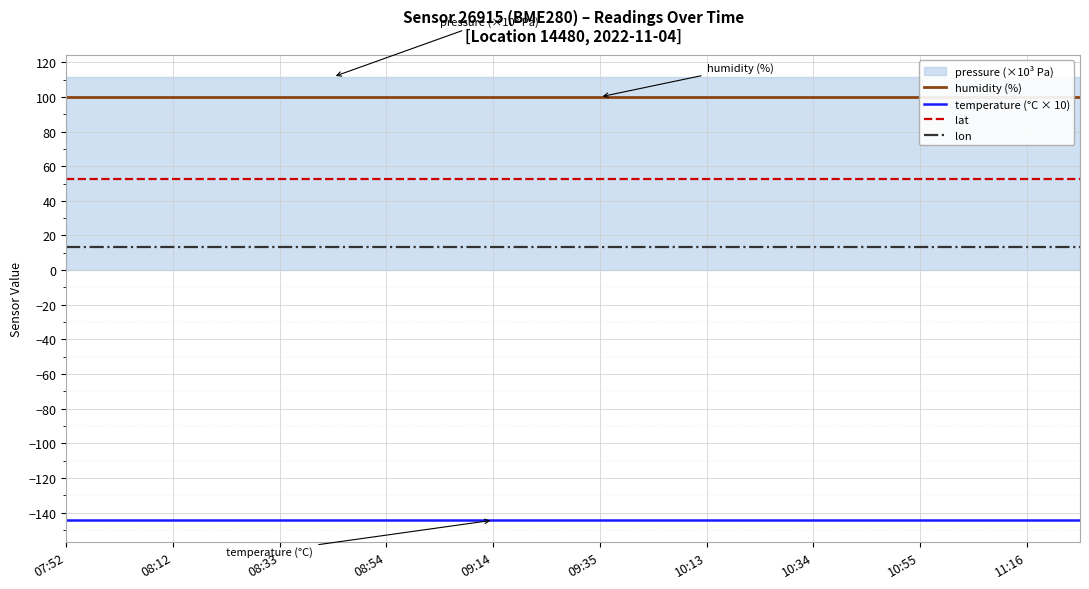

What is the sum of the lon values at 08:12 and 10:55?

26.8